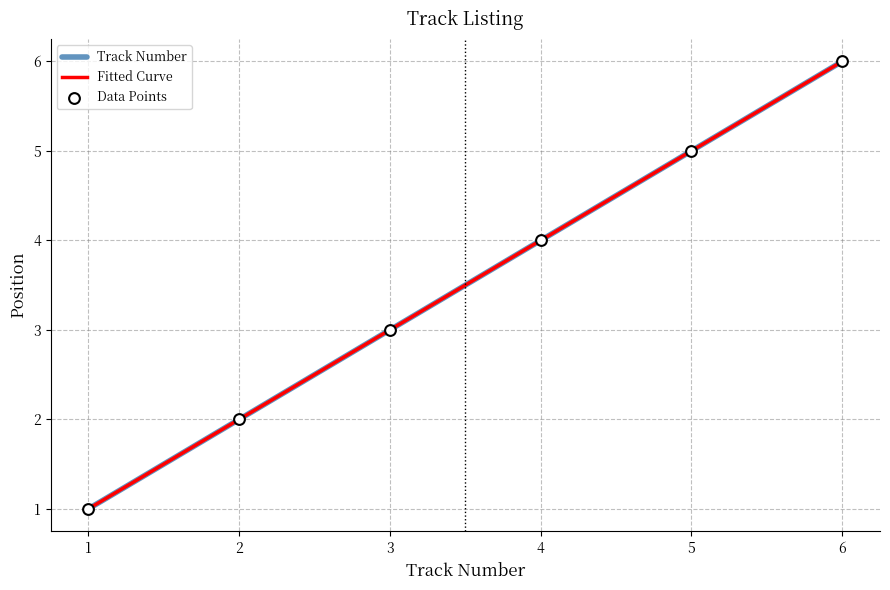

Rank the categories by Track Number value from highest to lowest.

6, 5, 4, 3, 2, 1